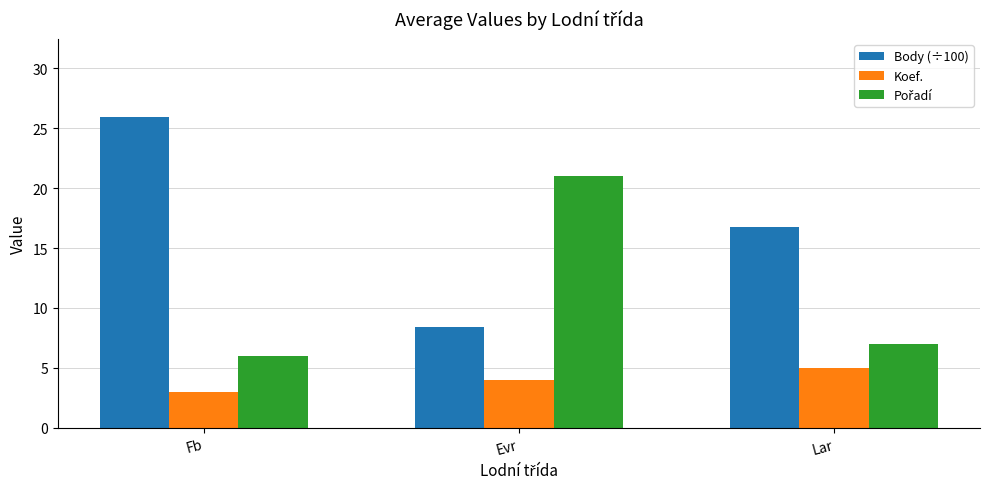

What is the difference between the highest and lowest values at Fb?

23.0